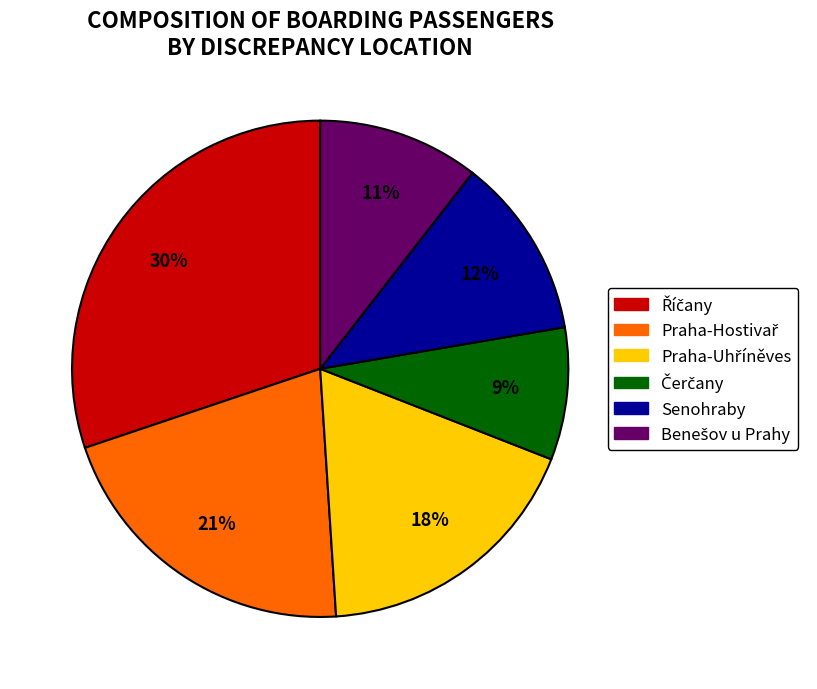

To the nearest percent, what is the average slice percentage?

17%